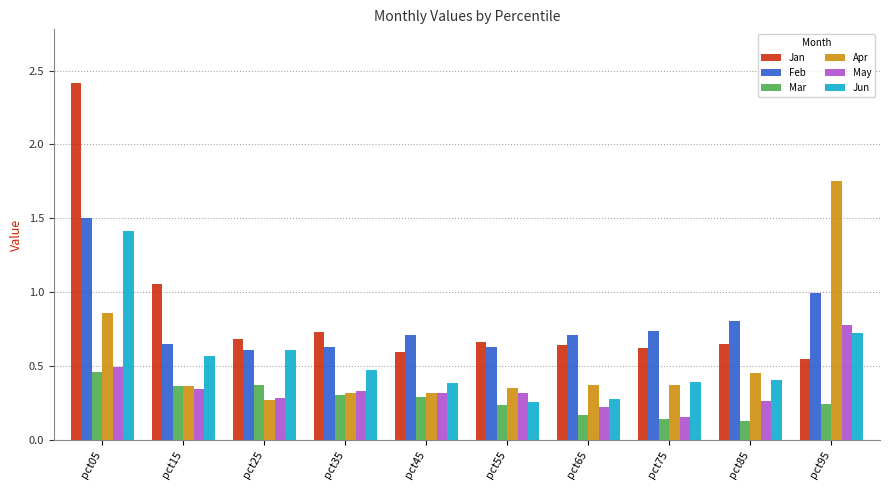

What is the greatest value displayed?

2.4